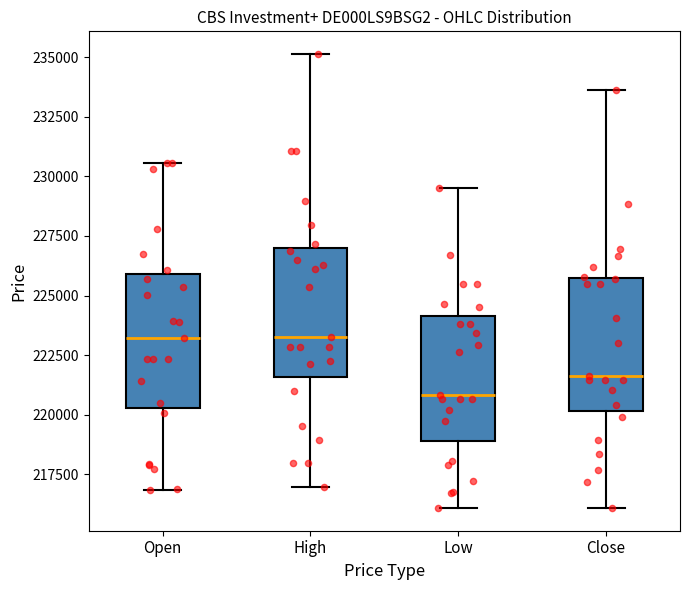

Which box has the lowest median line?

Low